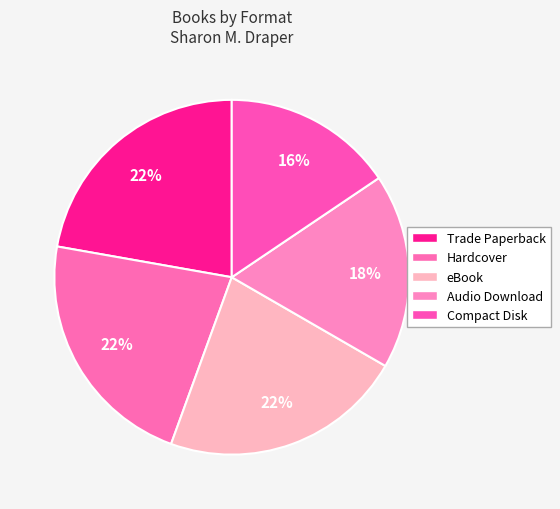

How much of the chart is everything except Audio Download?

82.2%